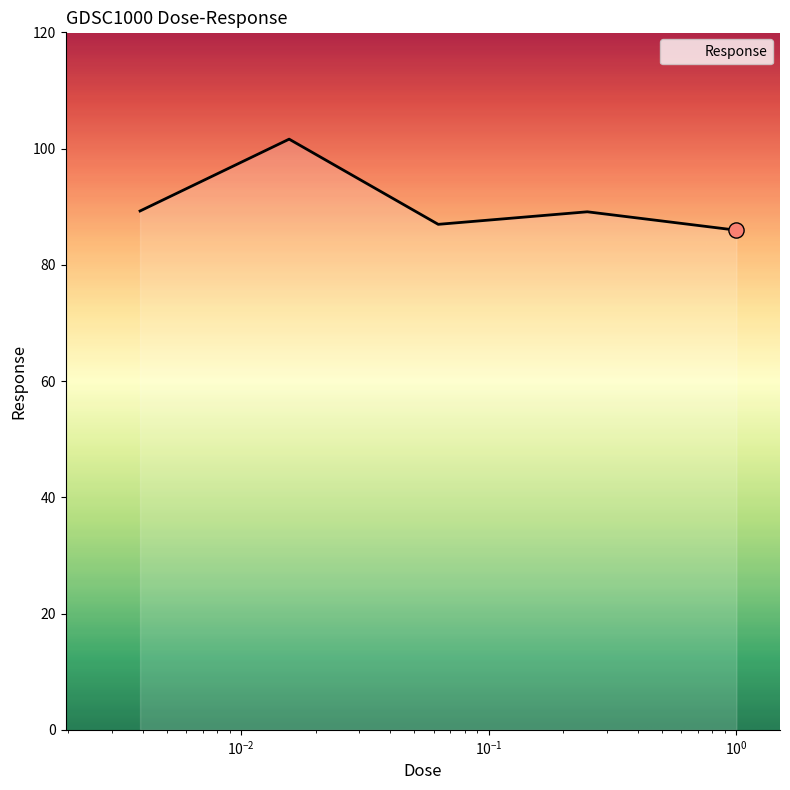

What is the average value?

90.6